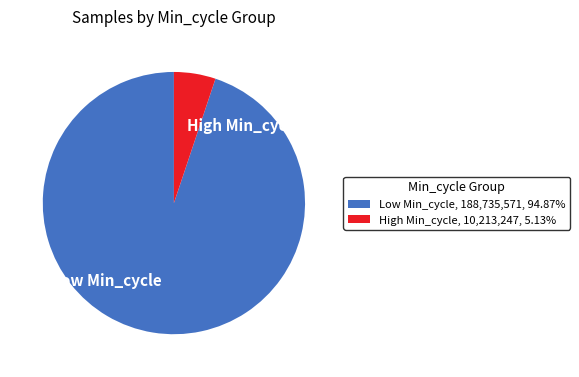

What is the ratio of the value at Low Min_cycle to the value at High Min_cycle?

18.5